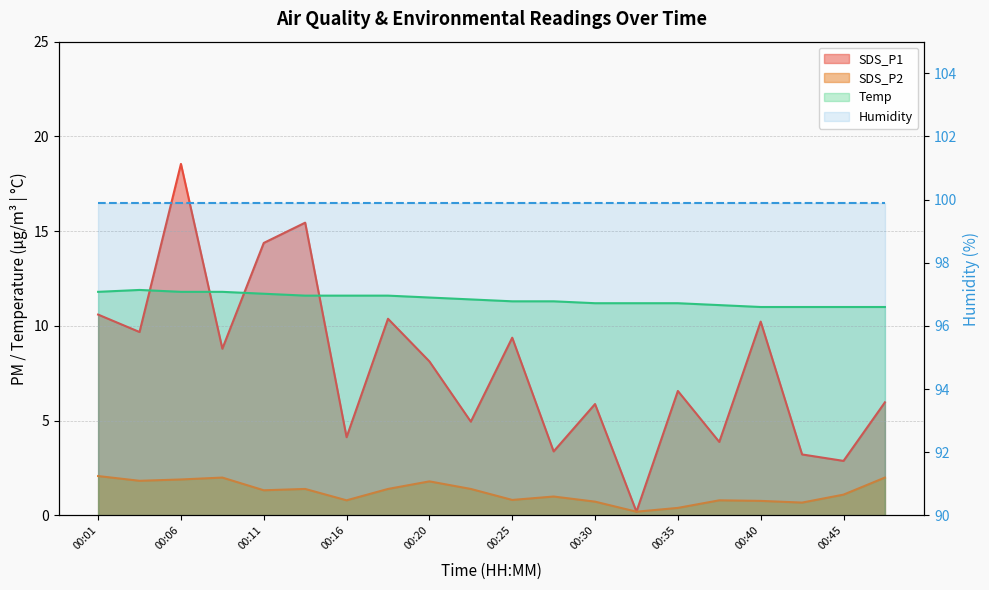

True or false: SDS_P1 has a value of 2.6 at 00:47.

False